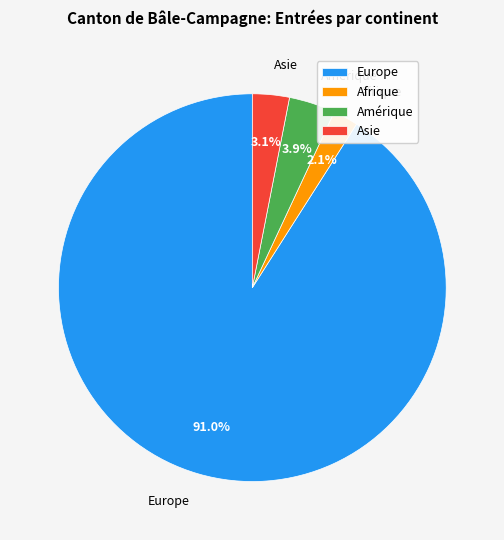

The Afrique slice represents 2% of the pie. True or false?

True